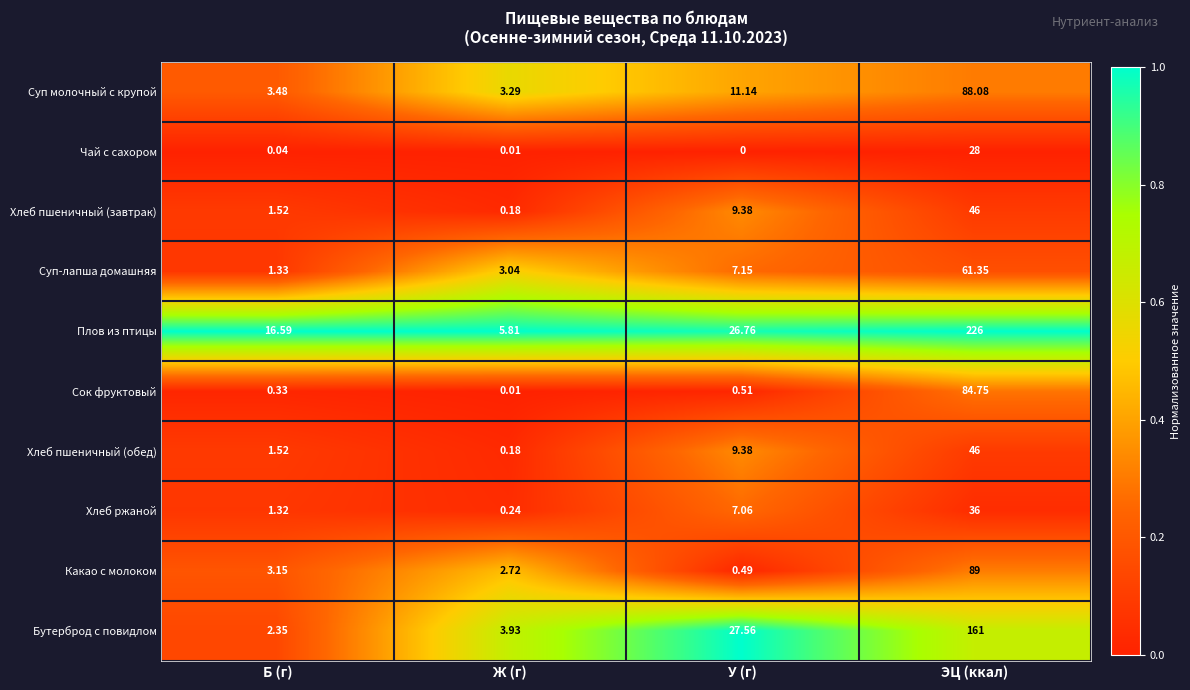

What is the greatest value displayed?

226.0